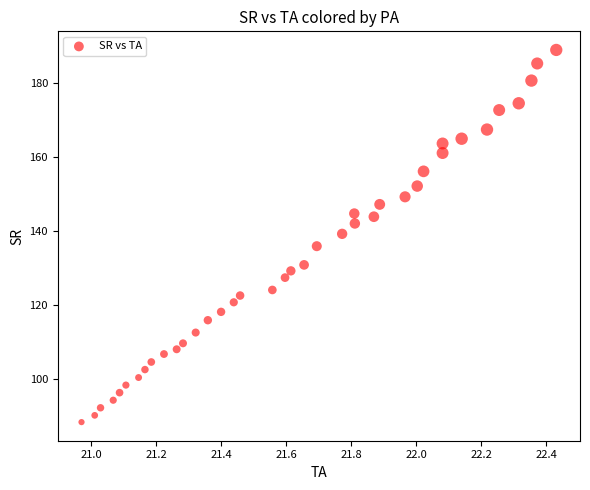

What is the range of X values (max minus min)?

1.5